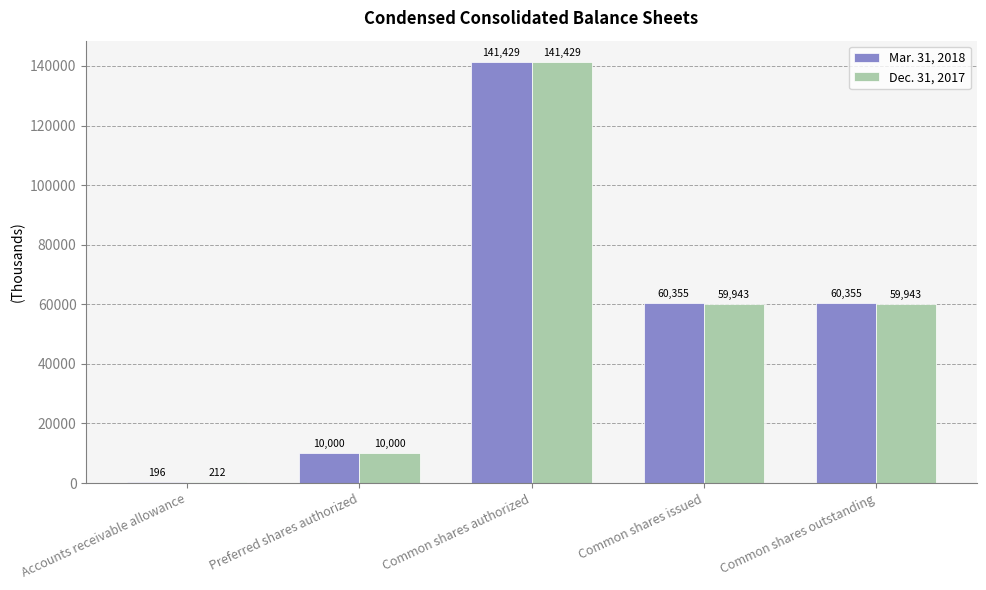

True or false: Mar. 31, 2018 has a value of 104873 at Common shares issued.

False